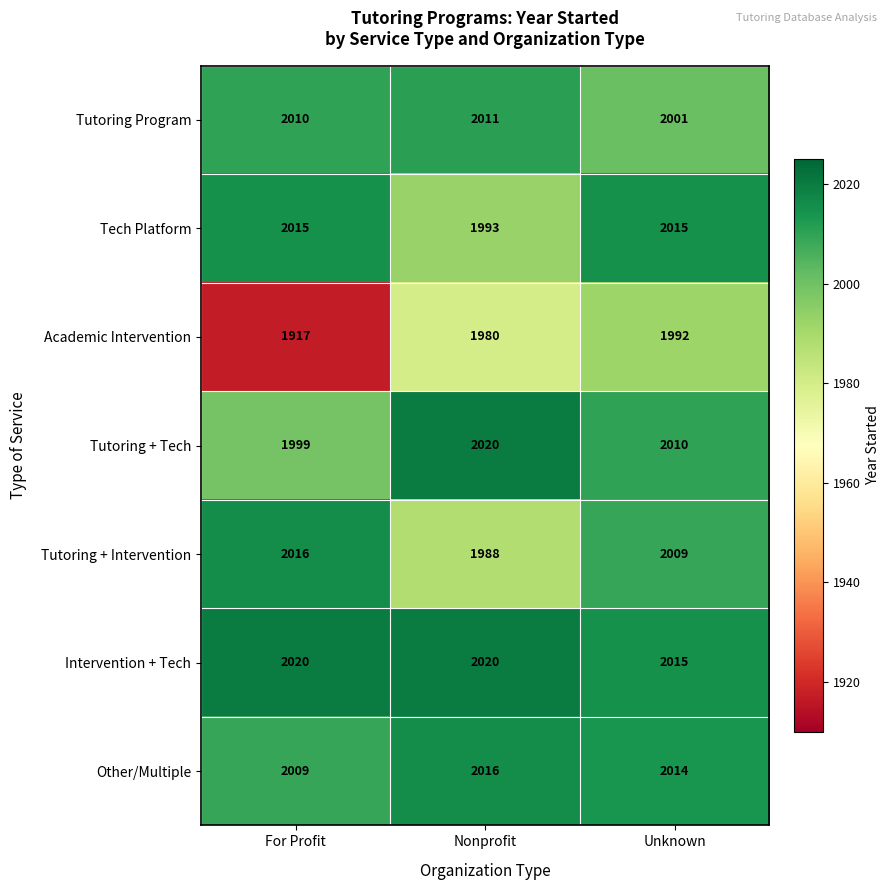

What is the minimum value shown in the chart?

1917